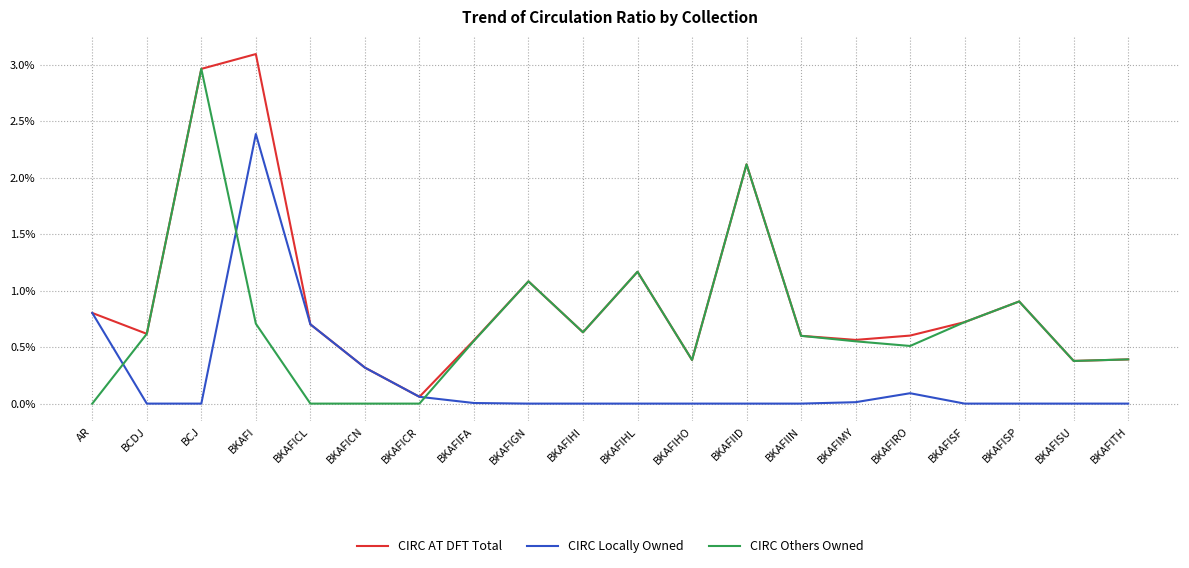

What is the sum of all CIRC AT DFT Total values?

18.7